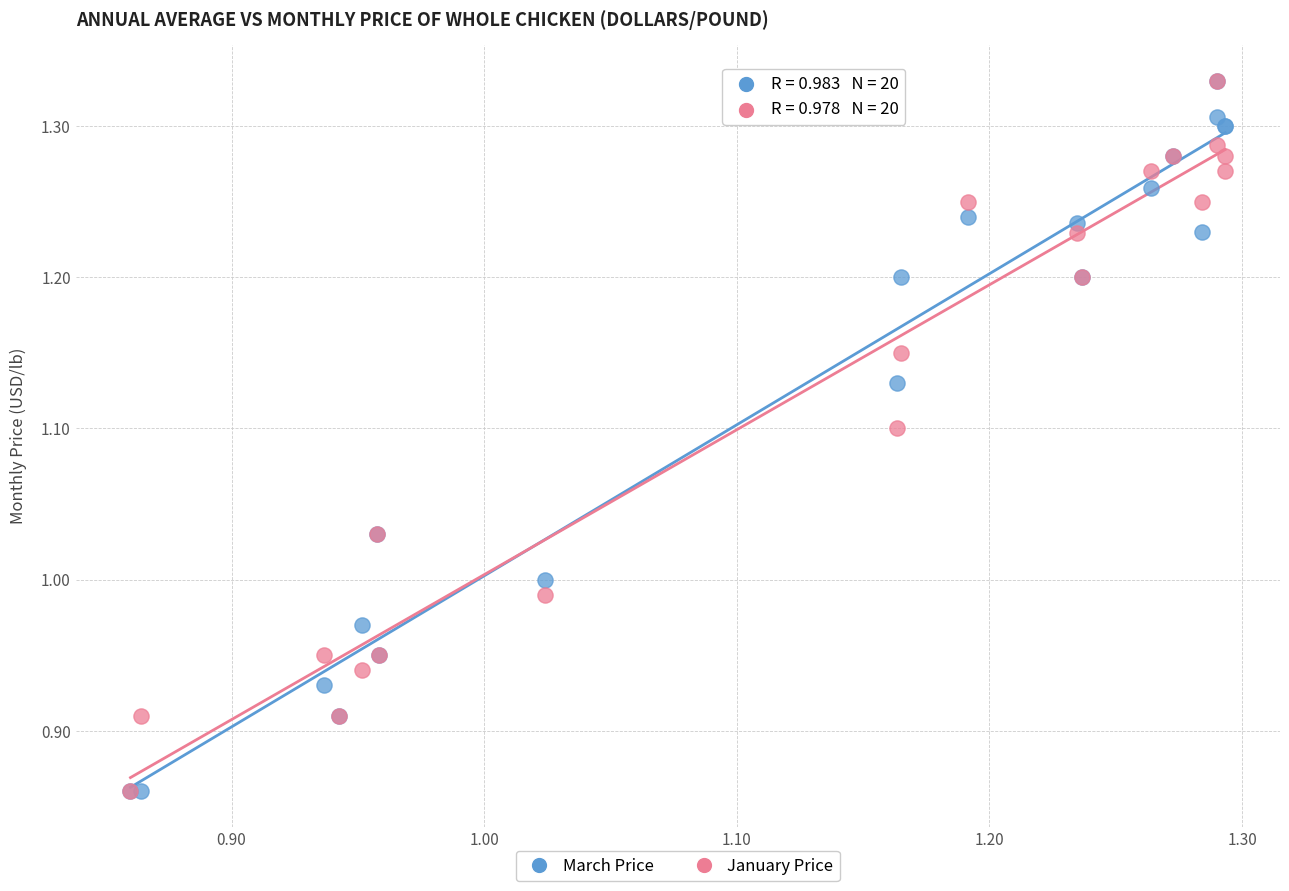

What are all the series names shown in the legend?

March Price, January Price